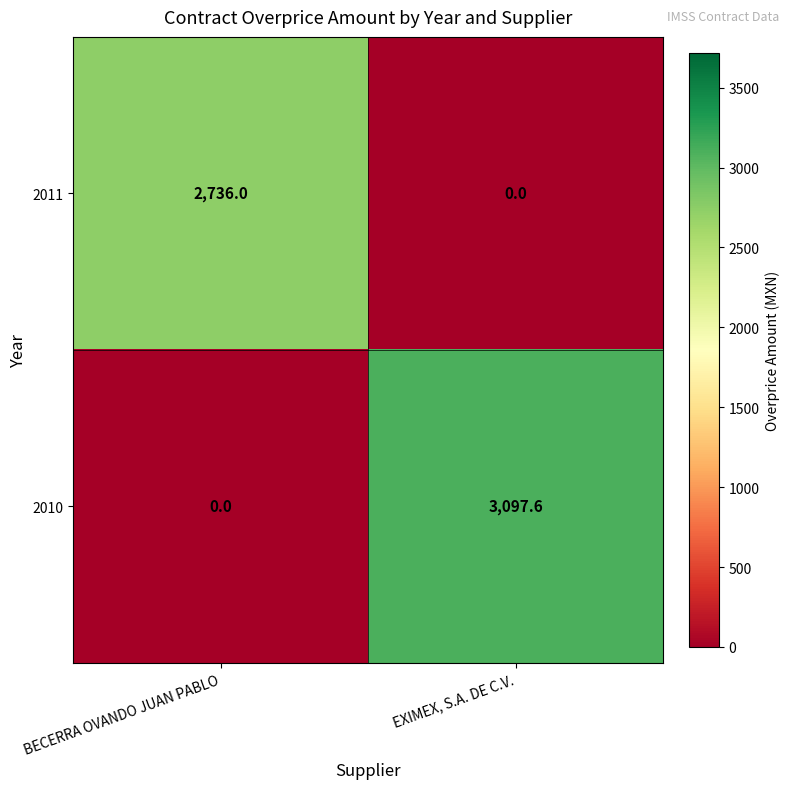

What is the spread (max minus min) of values at EXIMEX, S.A. DE C.V.?

3097.6